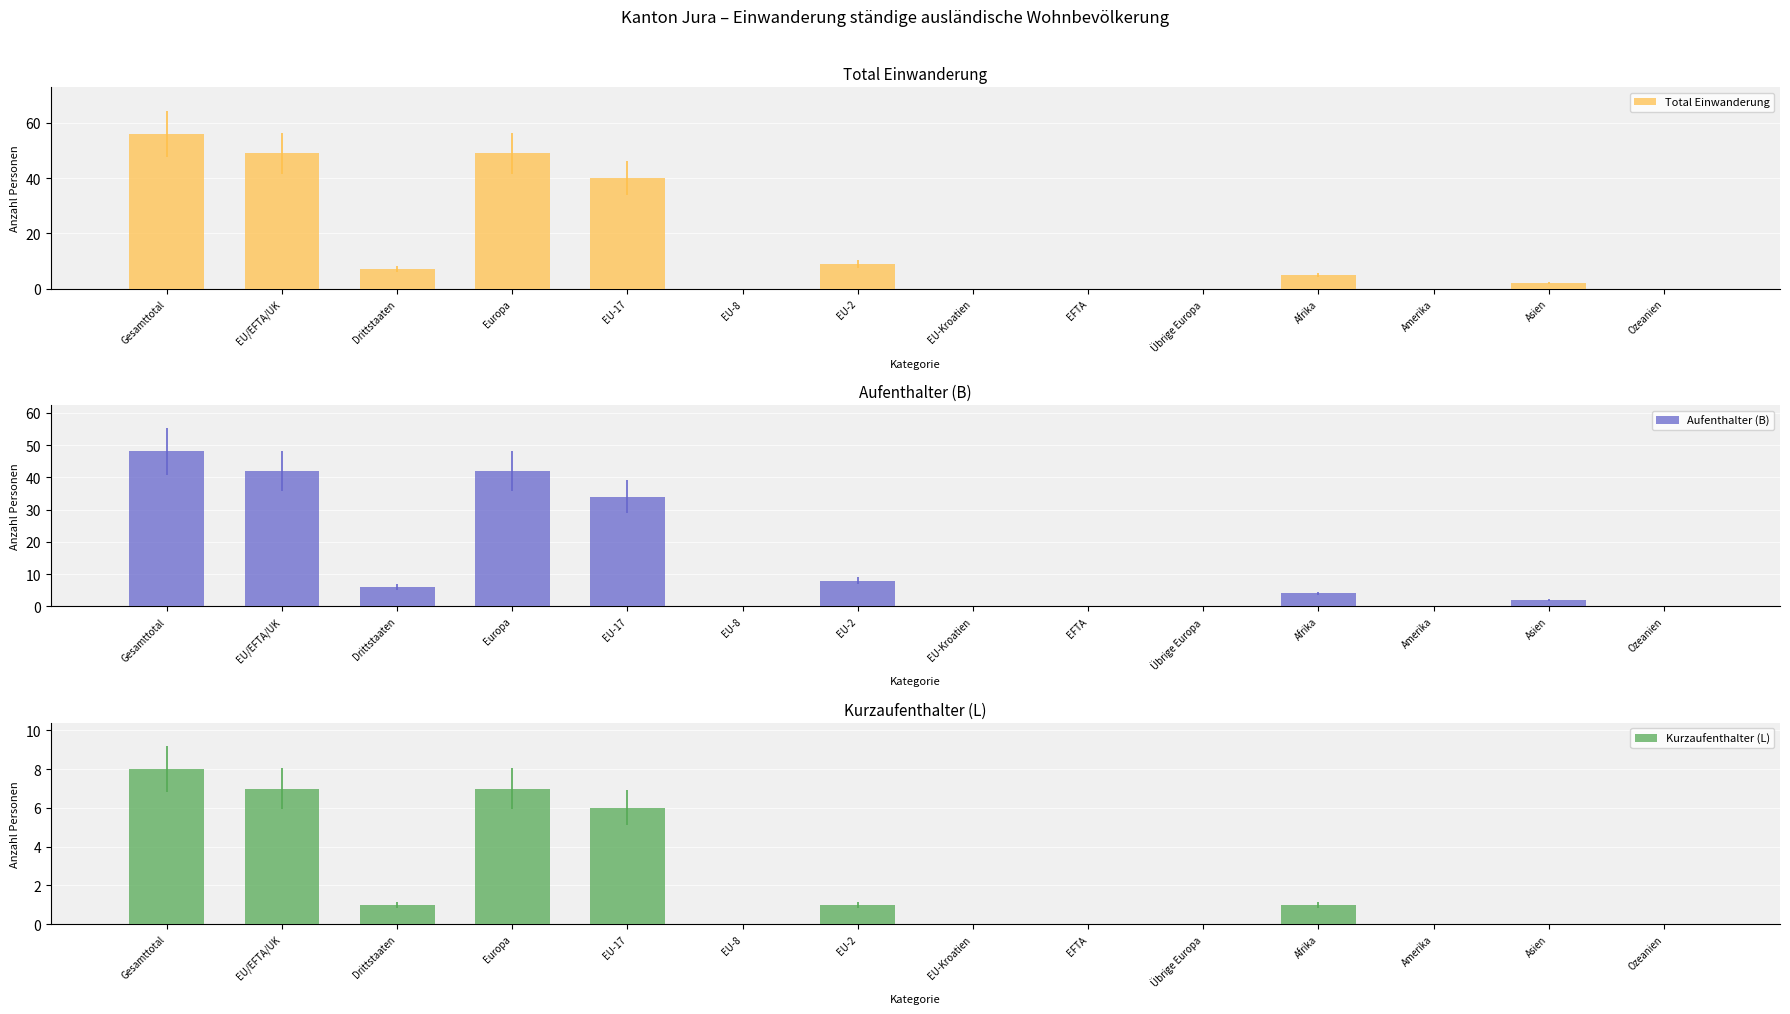

At which label does Kurzaufenthalter (L) reach its minimum?

EU-8